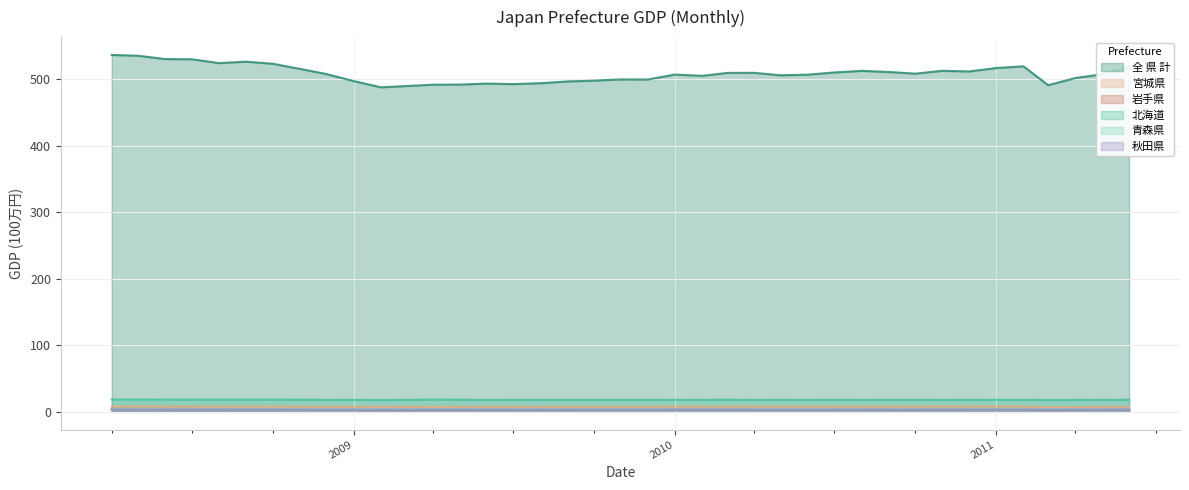

Which series has the largest total across all categories?

全 県 計